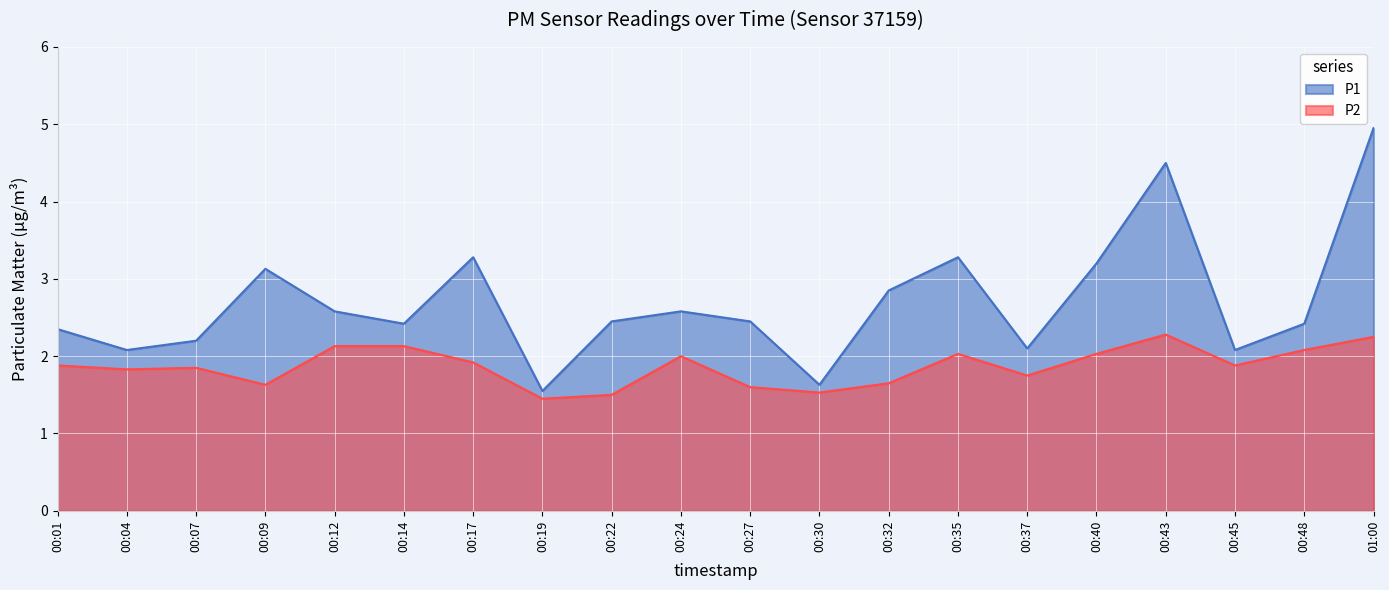

List the series in order of their peak value, lowest first.

P2, P1